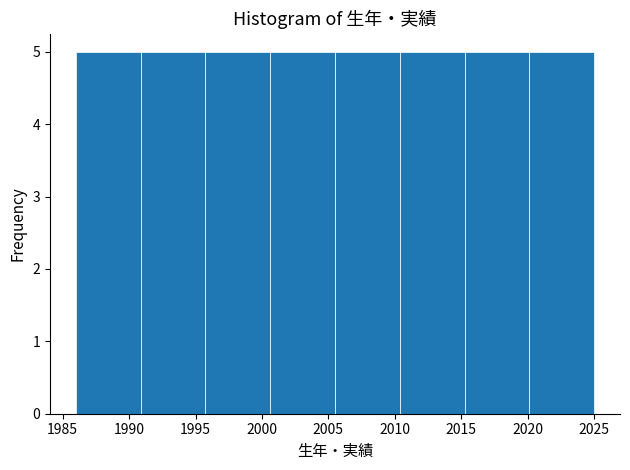

Reading left to right, transcribe this chart: for each bar, give the range it covers on the x-axis and its height. Neither the bar edges nor the heights are printed on the chart, so give them approximately, as read against the axes.

1986.0 to 1991.0: 5
1991.0 to 1996.0: 5
1996.0 to 2000.5: 5
2000.5 to 2005.5: 5
2005.5 to 2010.5: 5
2010.5 to 2015.5: 5
2015.5 to 2020.0: 5
2020.0 to 2025.0: 5